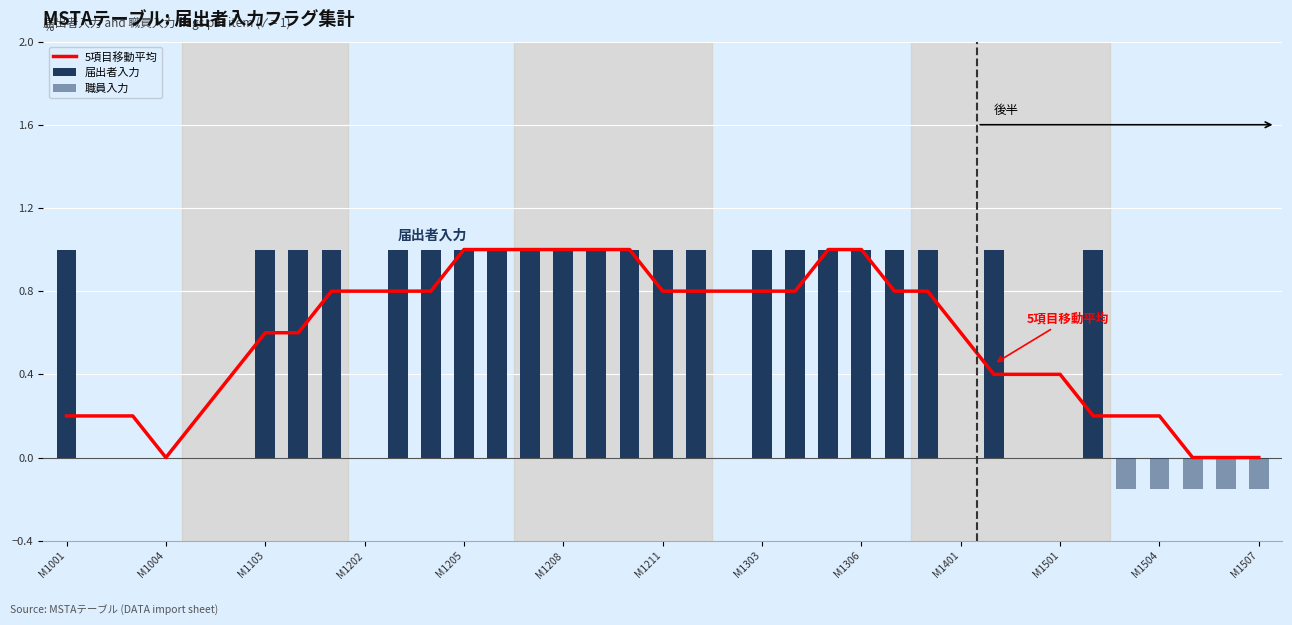

How many distinct data groups are displayed?

3